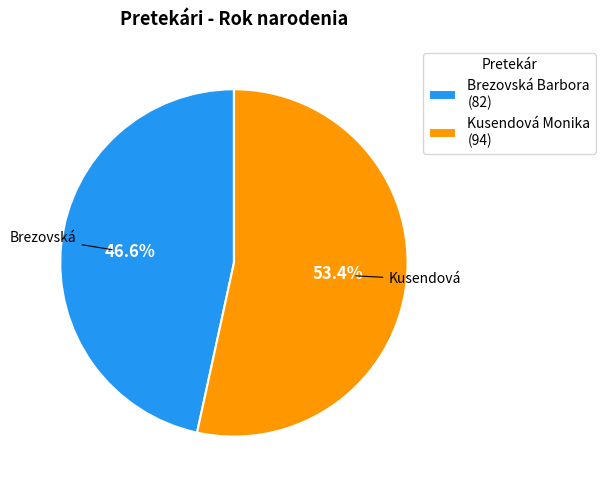

To the nearest percent, what percentage of the pie is Brezovská Barbora?

47%